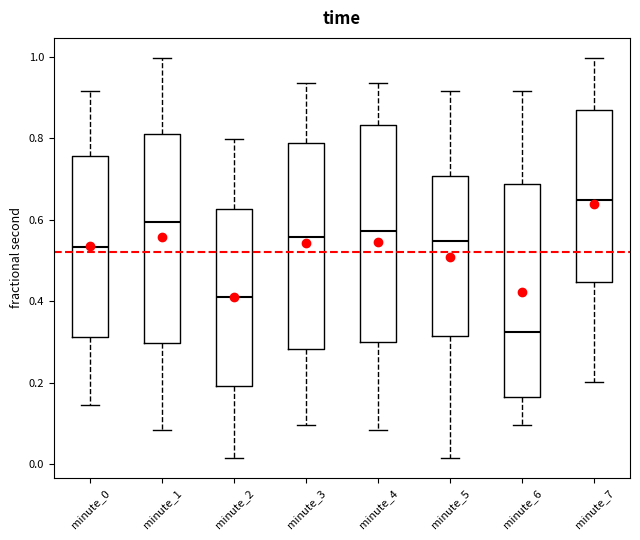

Where does the upper whisker of the box for minute_5 end on the y-axis? The values are not printed on the chart, so give them approximately, as read against the axis.

0.92